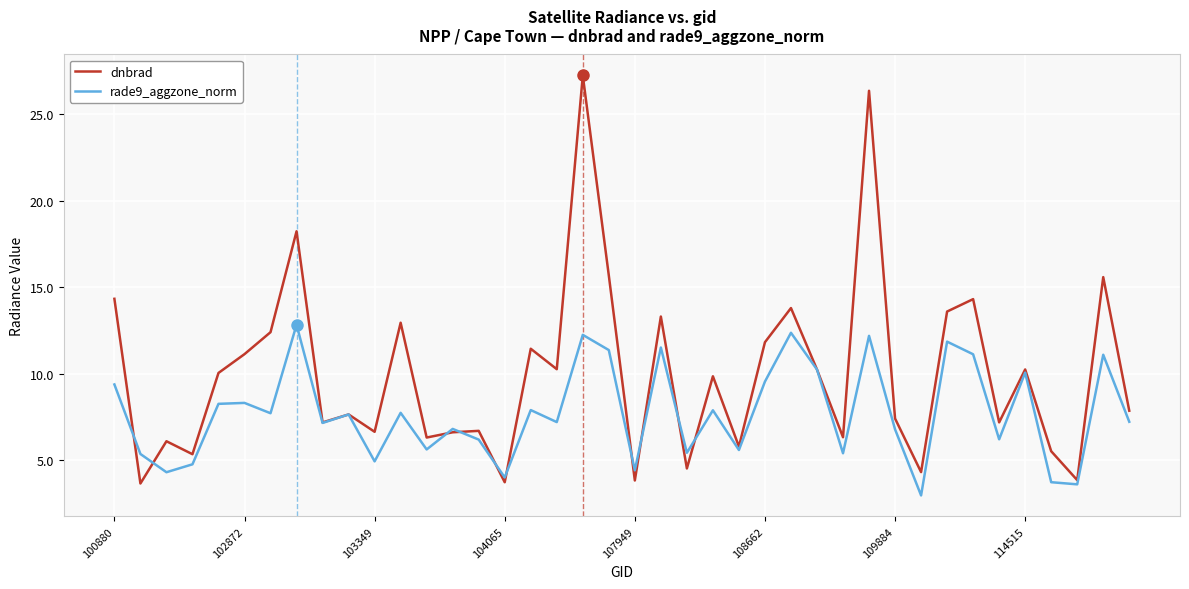

Rank the series by their maximum value, from highest to lowest.

dnbrad, rade9_aggzone_norm